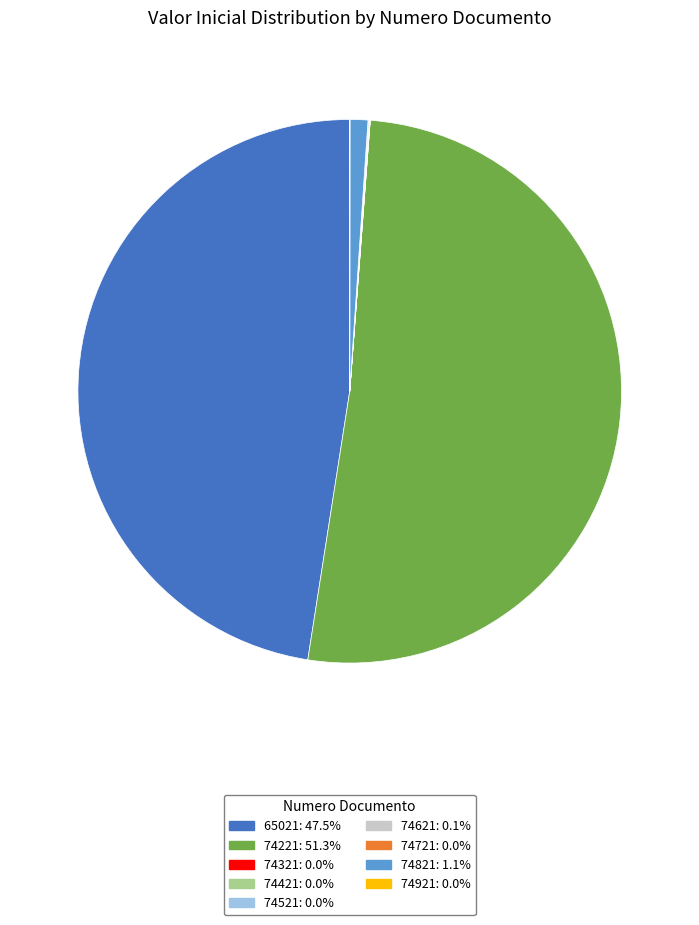

Does 74221: 51.3% account for over 50% of the chart?

Yes